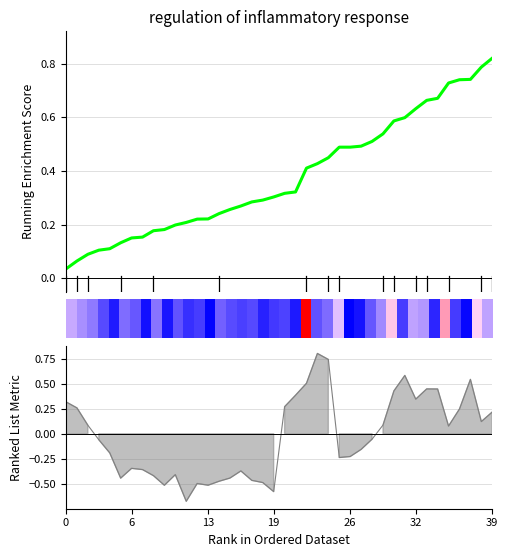

What is the difference between the maximum and minimum values?

0.8